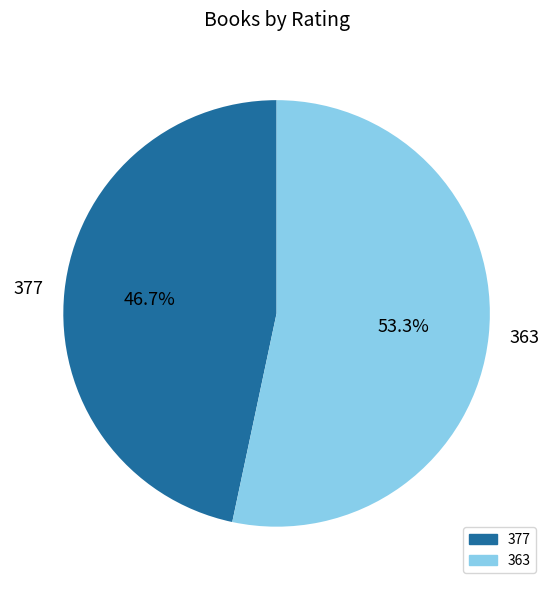

How many slices are in this pie chart?

2